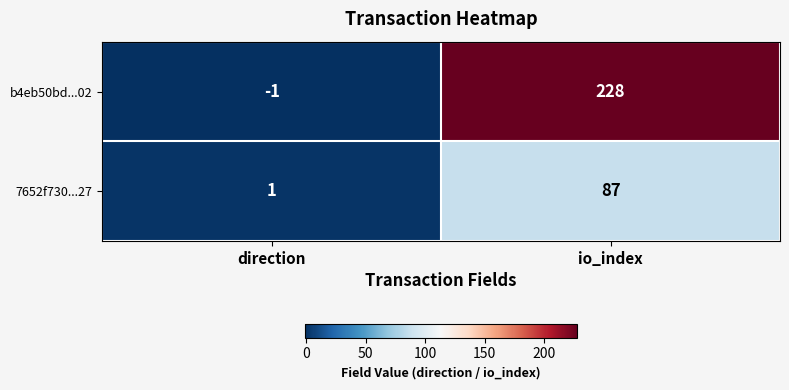

Which series has the largest range (max minus min)?

b4eb50bd...02